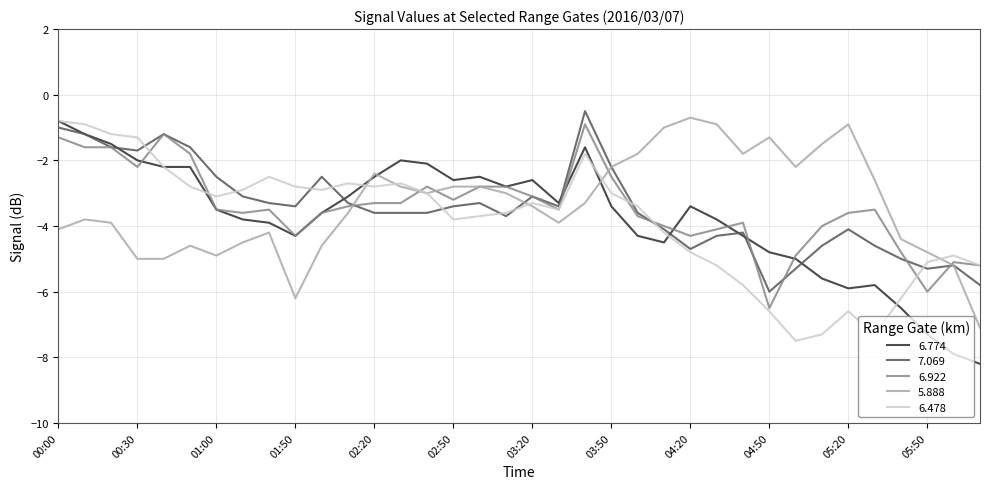

Which series has the widest spread of values?

6.774